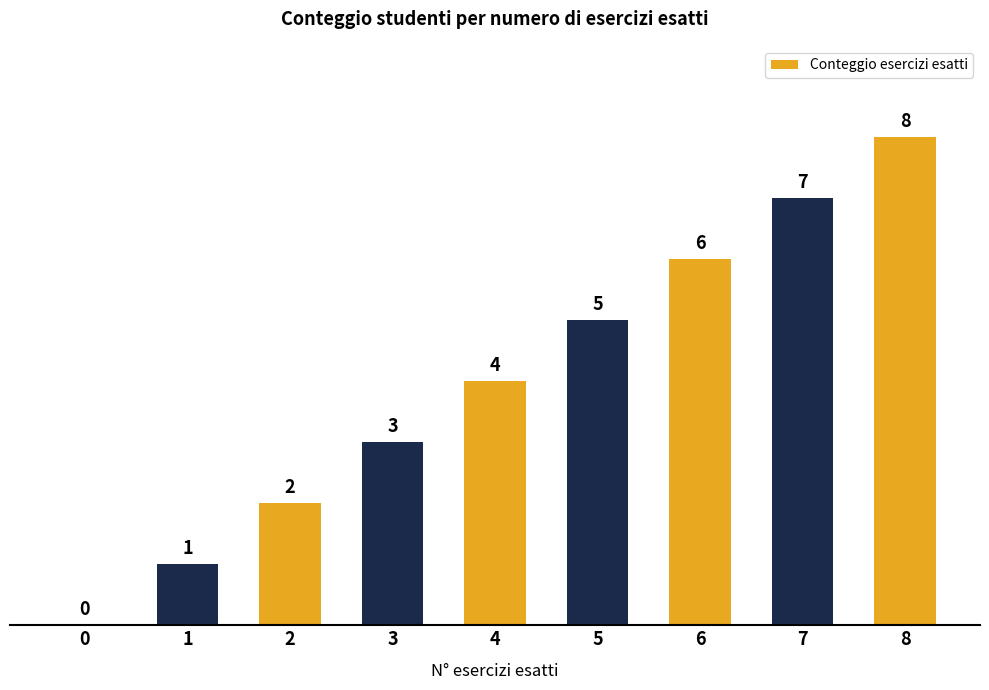

Reading left to right, transcribe all the data shown in this chart.

0	1	2	3	4	5	6	7	8